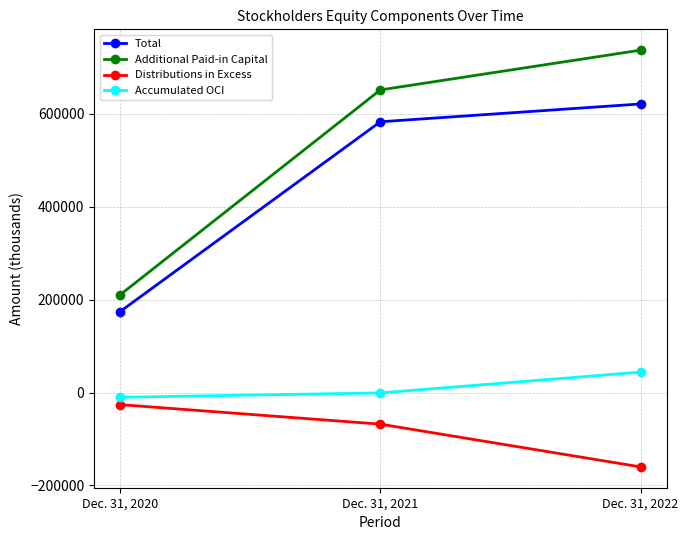

Reading left to right, extract all data points from this chart.

Total: Dec. 31, 2020=174322	Dec. 31, 2021=582948	Dec. 31, 2022=621328
Additional Paid-in Capital: Dec. 31, 2020=210381	Dec. 31, 2021=651531	Dec. 31, 2022=737129
Distributions in Excess: Dec. 31, 2020=-26002	Dec. 31, 2021=-68011	Dec. 31, 2022=-160048
Accumulated OCI: Dec. 31, 2020=-10150	Dec. 31, 2021=-791	Dec. 31, 2022=43999